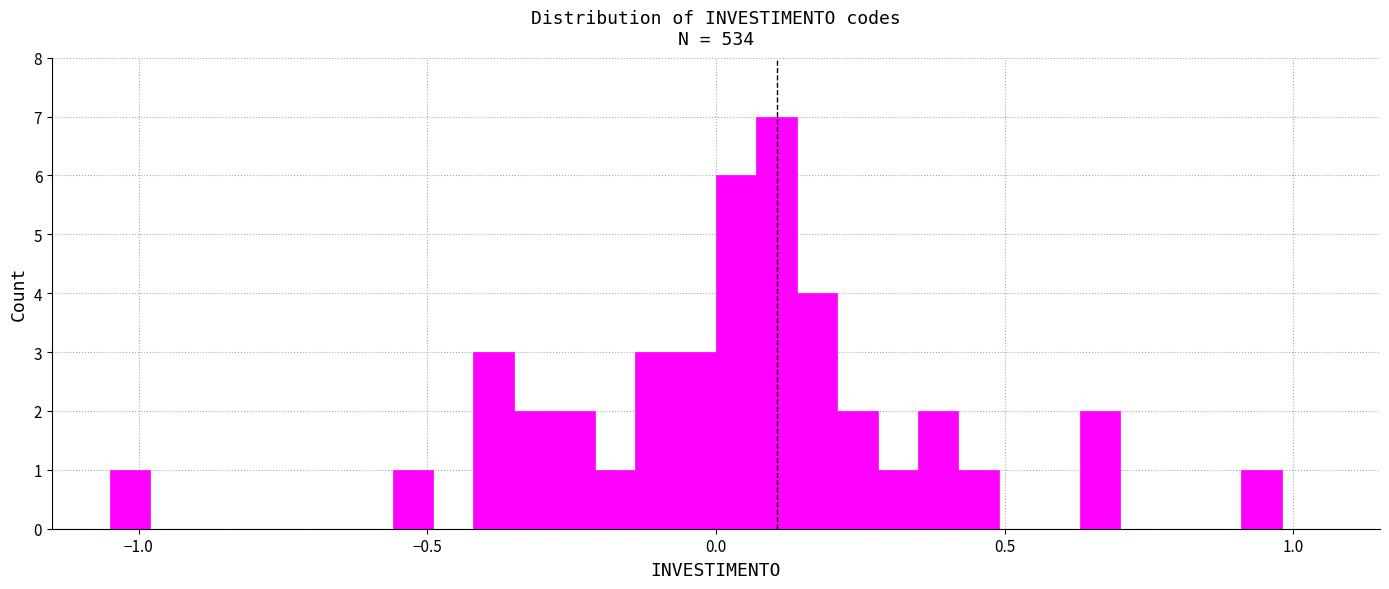

Read against the x-axis, roughly where is the centre of the tallest bar?

0.10